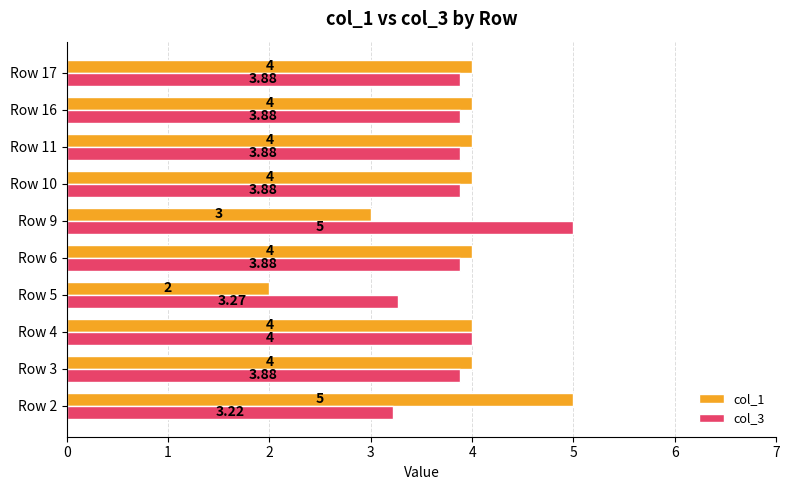

Rank the series by their average value, from highest to lowest.

col_3, col_1